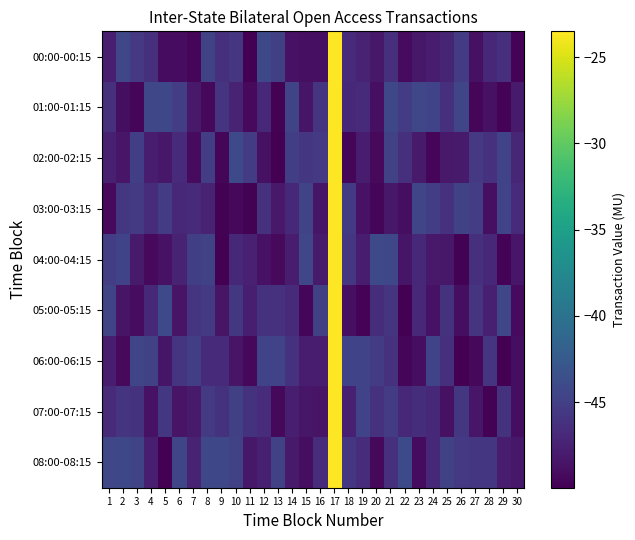

Reading left to right, transcribe all the data shown in this chart.

00:00-00:15: 1=-47.8	2=-44.3	3=-45.6	4=-46.4	5=-49.1	6=-49.1	7=-49.7	8=-44.8	9=-46.4	10=-45.8	11=-49.9	12=-44.2	13=-45.0	14=-48.7	15=-48.9	16=-48.9	17=-23.5	18=-46.9	19=-47.4	20=-48.3	21=-46.3	22=-49.2	23=-48.2	24=-47.8	25=-47.3	26=-45.3	27=-48.8	28=-46.9	29=-46.4	30=-49.7
01:00-01:15: 1=-46.4	2=-49.0	3=-49.6	4=-44.3	5=-44.2	6=-45.1	7=-48.2	8=-49.4	9=-45.9	10=-47.4	11=-49.3	12=-47.0	13=-49.8	14=-44.5	15=-48.4	16=-46.0	17=-23.5	18=-46.9	19=-46.7	20=-48.9	21=-44.2	22=-45.3	23=-44.4	24=-44.6	25=-46.4	26=-44.5	27=-49.5	28=-48.8	29=-49.7	30=-48.0
02:00-02:15: 1=-47.7	2=-48.4	3=-45.0	4=-47.9	5=-48.3	6=-46.7	7=-49.2	8=-45.2	9=-49.6	10=-44.1	11=-45.4	12=-48.8	13=-50.0	14=-45.1	15=-45.8	16=-45.6	17=-23.5	18=-49.6	19=-47.8	20=-49.3	21=-44.8	22=-46.3	23=-48.0	24=-49.6	25=-48.1	26=-48.0	27=-45.6	28=-46.2	29=-44.7	30=-47.2
03:00-03:15: 1=-49.3	2=-45.7	3=-45.4	4=-46.6	5=-45.4	6=-47.0	7=-46.9	8=-47.4	9=-49.8	10=-49.4	11=-49.8	12=-46.2	13=-48.1	14=-46.9	15=-44.6	16=-48.5	17=-23.5	18=-45.5	19=-48.6	20=-49.5	21=-48.3	22=-49.0	23=-44.4	24=-45.2	25=-46.2	26=-44.8	27=-45.2	28=-48.9	29=-44.6	30=-46.8
04:00-04:15: 1=-45.2	2=-44.6	3=-48.1	4=-49.3	5=-48.6	6=-47.4	7=-45.1	8=-44.8	9=-50.0	10=-46.9	11=-47.5	12=-48.7	13=-49.3	14=-48.0	15=-44.3	16=-48.1	17=-23.5	18=-45.8	19=-47.8	20=-44.2	21=-44.2	22=-48.5	23=-47.0	24=-48.2	25=-48.3	26=-49.8	27=-46.3	28=-47.0	29=-49.7	30=-48.3
05:00-05:15: 1=-44.6	2=-48.6	3=-49.1	4=-47.1	5=-44.1	6=-48.5	7=-46.0	8=-45.4	9=-48.6	10=-45.6	11=-47.8	12=-46.2	13=-46.2	14=-46.8	15=-49.5	16=-45.0	17=-23.5	18=-48.9	19=-49.8	20=-46.5	21=-45.9	22=-49.9	23=-46.9	24=-48.6	25=-46.1	26=-49.0	27=-45.9	28=-47.7	29=-44.4	30=-49.2
06:00-06:15: 1=-48.0	2=-49.3	3=-44.5	4=-44.7	5=-48.5	6=-46.0	7=-45.1	8=-46.7	9=-46.8	10=-48.5	11=-49.4	12=-44.6	13=-44.6	14=-46.2	15=-48.0	16=-47.9	17=-23.5	18=-44.6	19=-44.7	20=-45.3	21=-46.1	22=-49.5	23=-49.0	24=-44.6	25=-46.4	26=-49.9	27=-49.4	28=-46.0	29=-50.0	30=-49.0
07:00-07:15: 1=-46.7	2=-45.8	3=-46.1	4=-48.7	5=-45.7	6=-48.6	7=-48.0	8=-45.5	9=-46.1	10=-44.9	11=-46.1	12=-46.6	13=-49.4	14=-47.8	15=-48.4	16=-48.5	17=-23.5	18=-47.6	19=-44.6	20=-46.2	21=-45.2	22=-47.0	23=-46.5	24=-47.0	25=-48.8	26=-45.7	27=-48.3	28=-49.9	29=-46.1	30=-48.9
08:00-08:15: 1=-44.4	2=-44.3	3=-44.5	4=-47.8	5=-49.9	6=-44.4	7=-47.4	8=-44.2	9=-44.2	10=-44.9	11=-48.2	12=-47.7	13=-44.9	14=-48.1	15=-49.0	16=-46.7	17=-23.5	18=-45.8	19=-46.6	20=-49.4	21=-46.3	22=-44.1	23=-49.2	24=-46.9	25=-44.7	26=-45.6	27=-45.8	28=-45.8	29=-47.8	30=-48.2